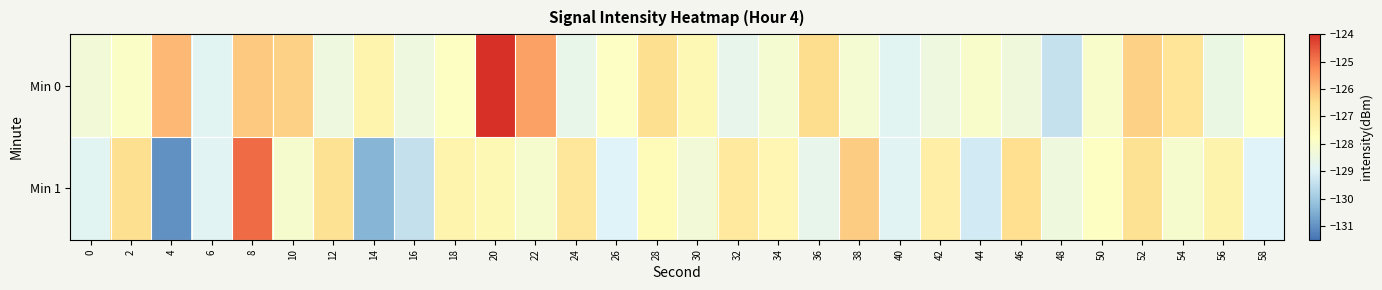

At how many categories does at least one series exceed -127?

15